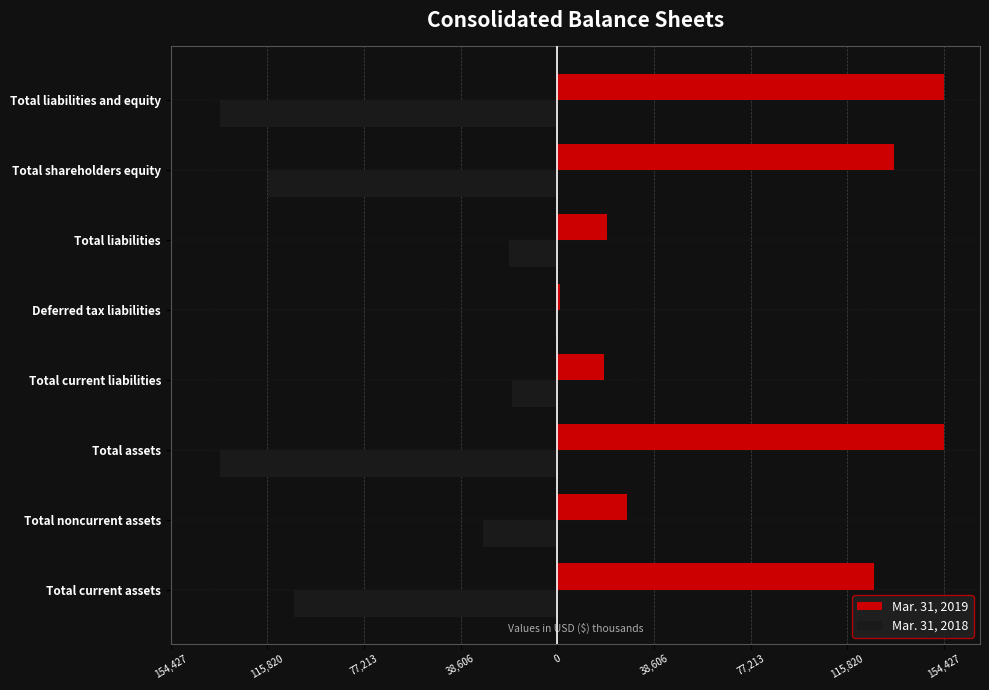

Rank the series by their average value, from highest to lowest.

Mar. 31, 2019, Mar. 31, 2018